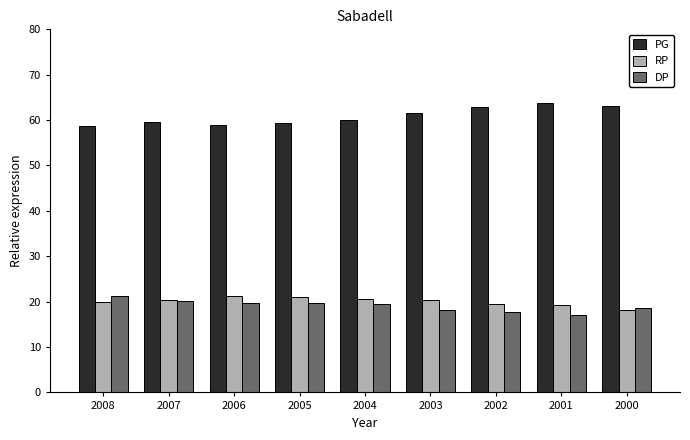

What is the total value across all series at 2004?

100.0